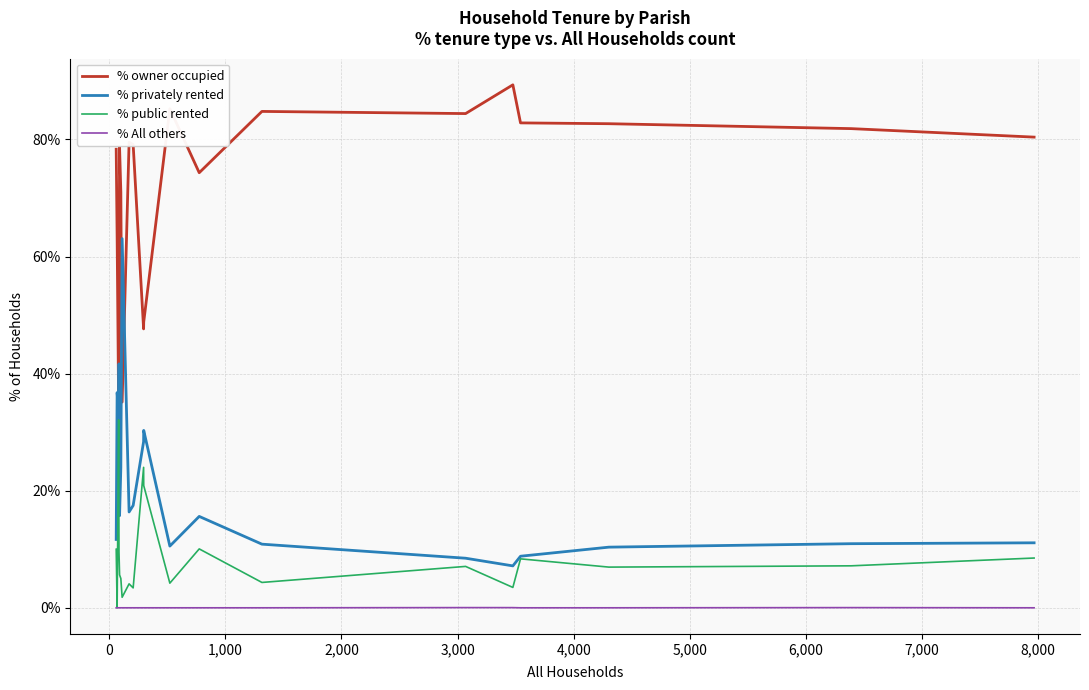

List the series in order of their peak value, lowest first.

% All others, % public rented, % privately rented, % owner occupied